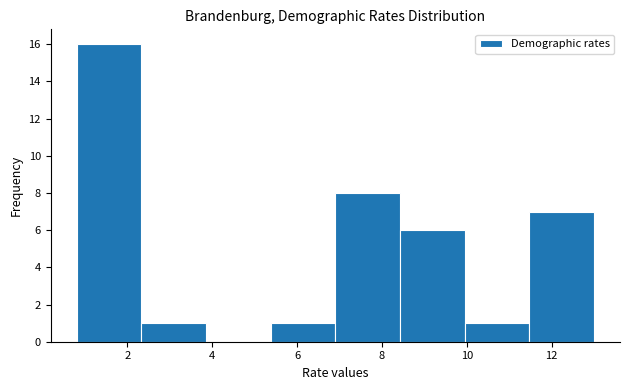

Over which range of the x-axis is the bar tallest?

0.8 to 2.4